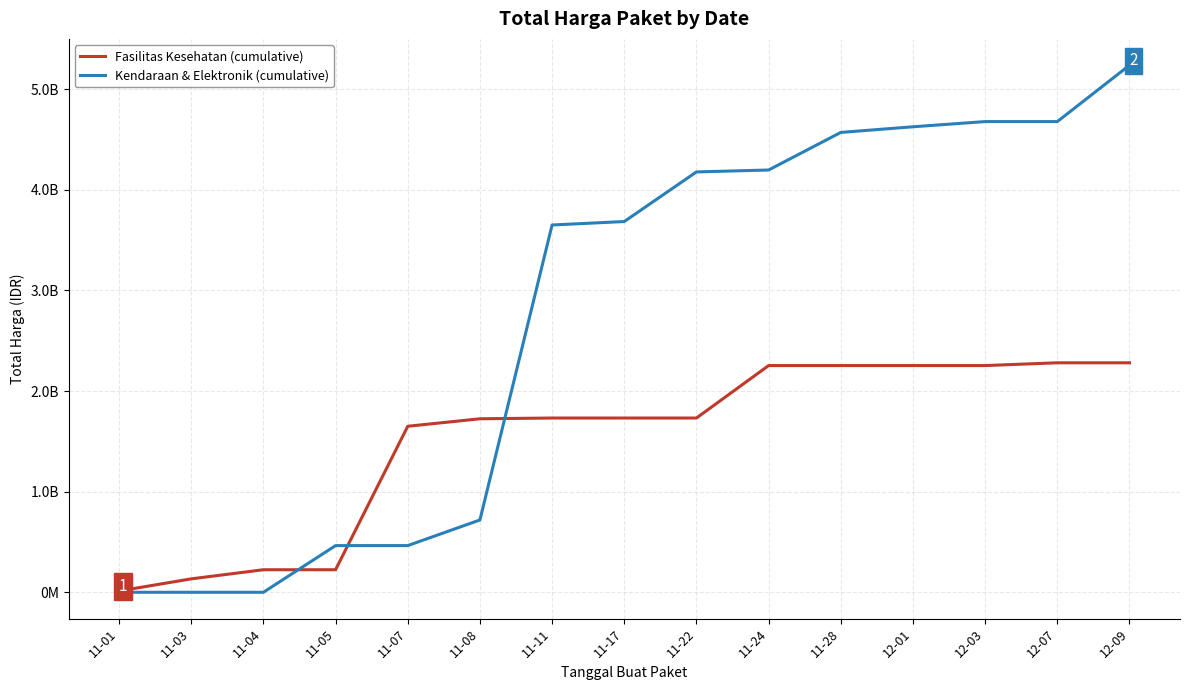

Rank the categories by Fasilitas Kesehatan (cumulative) value from highest to lowest.

12-07, 12-09, 11-24, 11-28, 12-01, 12-03, 11-11, 11-17, 11-22, 11-08, 11-07, 11-04, 11-05, 11-03, 11-01